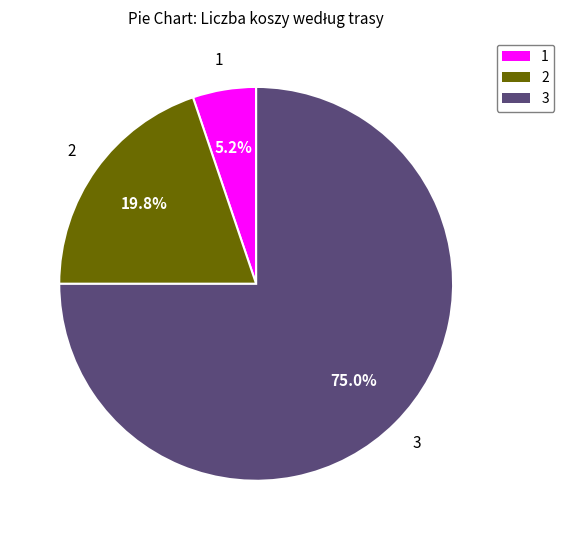

Is there a majority slice in this chart?

Yes